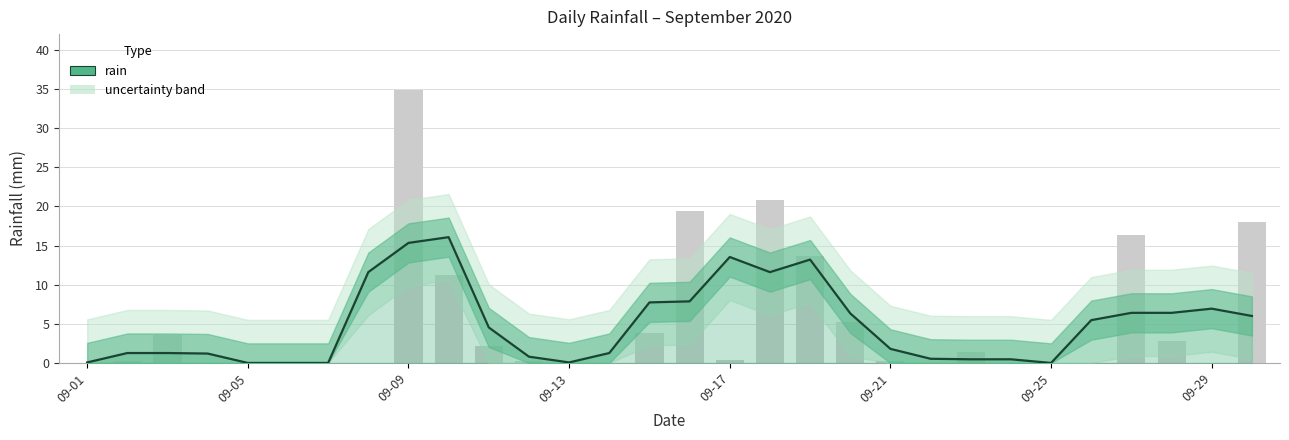

Reading left to right, extract all data points from this chart.

0.1	1.3	1.3	1.2	0.0	0.0	0.0	11.6	15.3	16.1	4.5	0.8	0.1	1.3	7.7	7.9	13.5	11.6	13.2	6.3	1.8	0.5	0.5	0.5	0.0	5.5	6.4	6.4	6.9	6.0